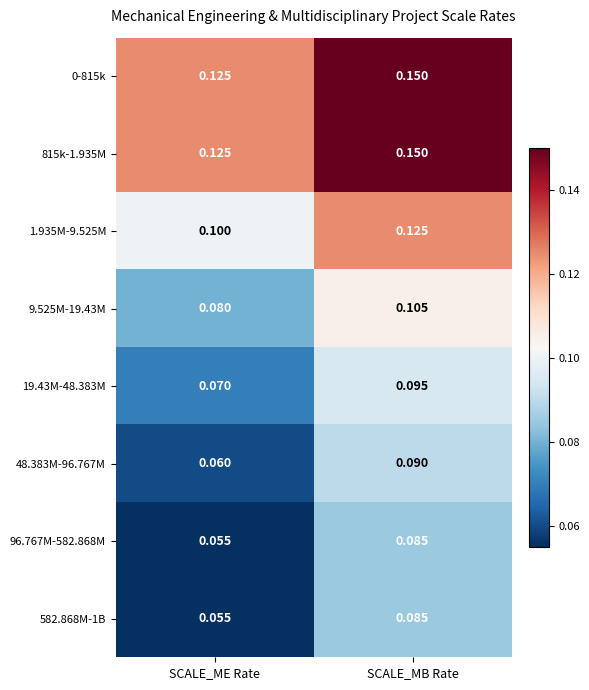

At which category is the sum across all series the highest?

SCALE_MB Rate